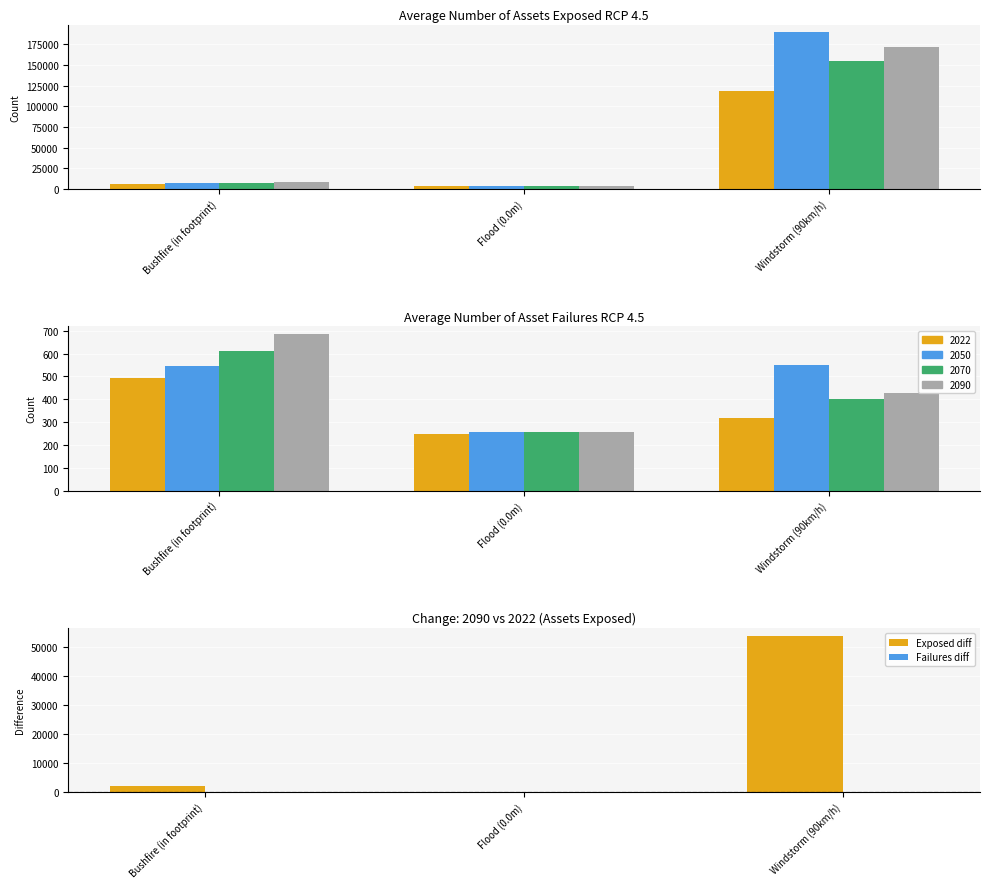

What is the value of the Failures diff bar at the 1st from the left?

194.1